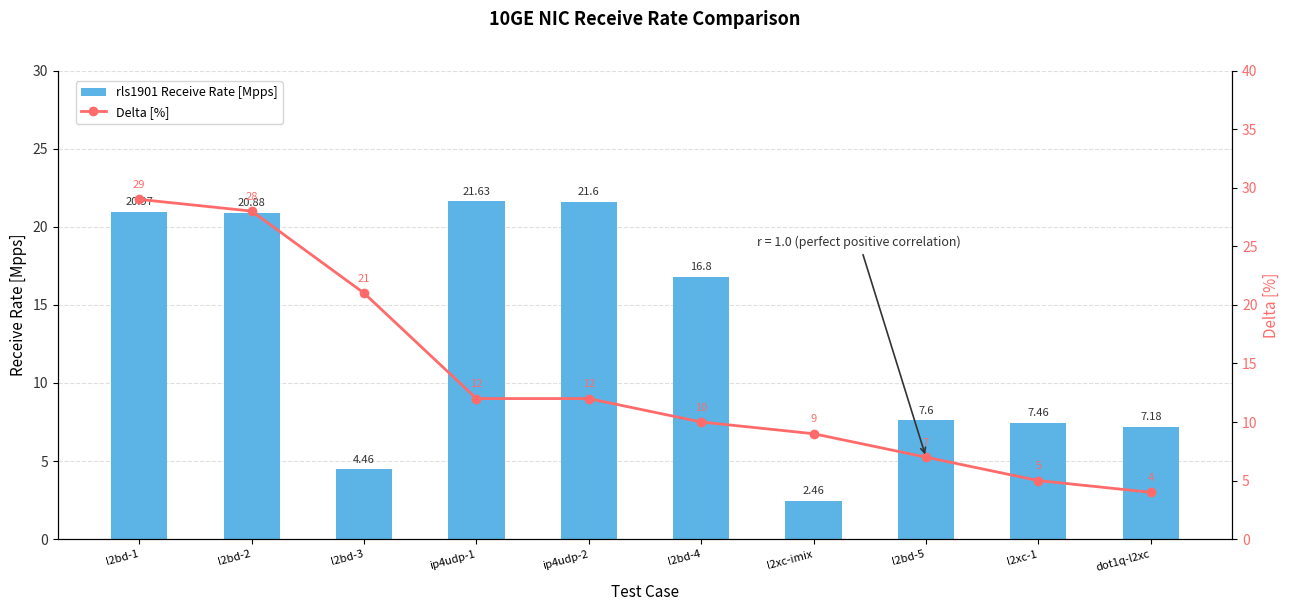

Which category has the lowest value across all series?

l2xc-imix